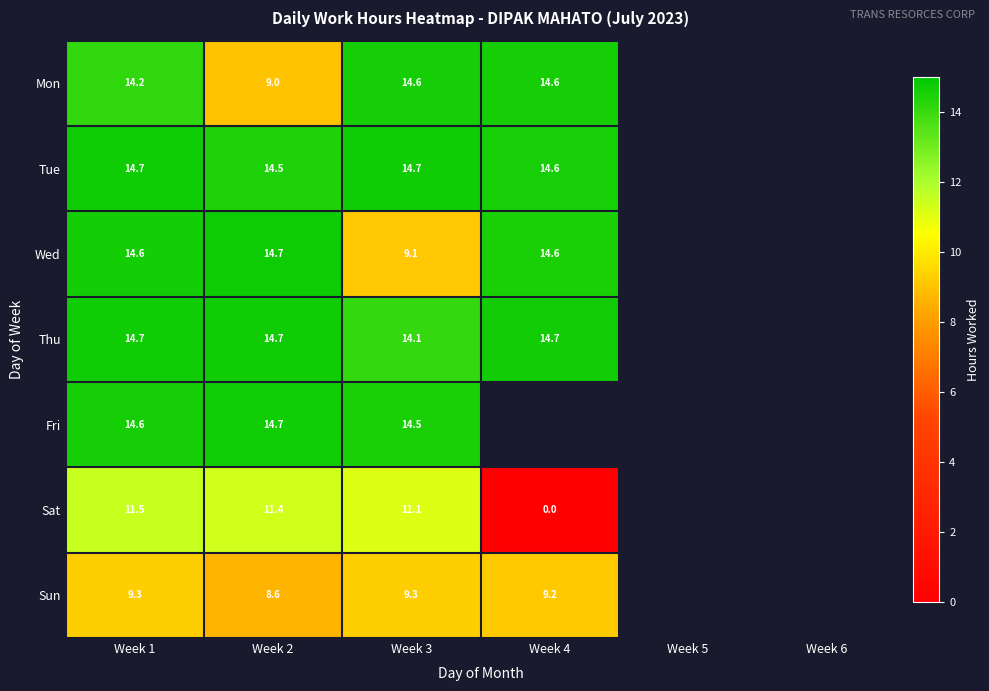

What is the difference between the maximum and minimum values in the Wed series?

5.6